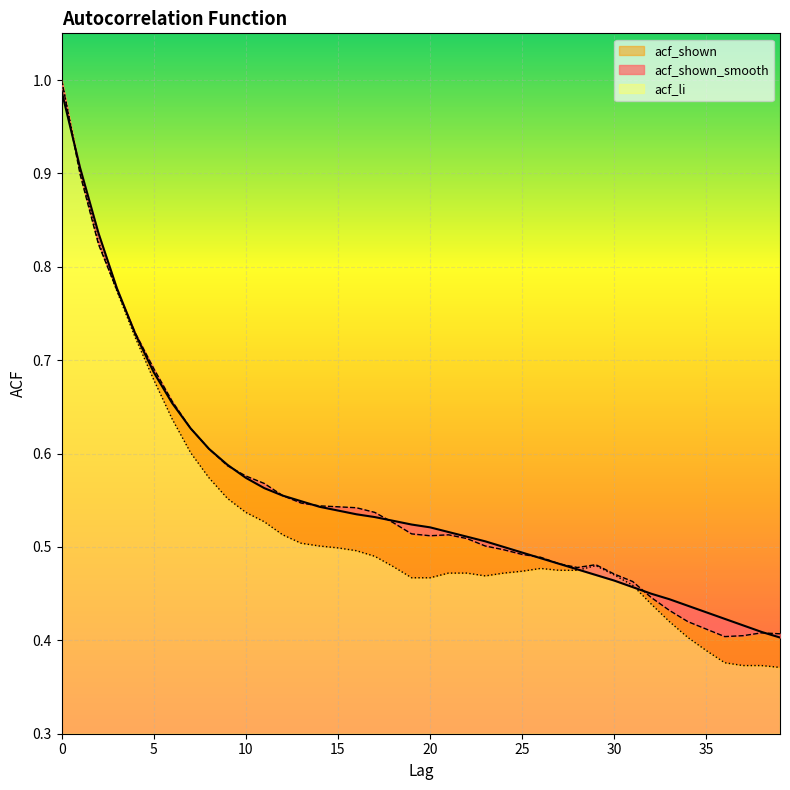

What is the difference between the second highest and minimum values in the acf_li series?

0.5